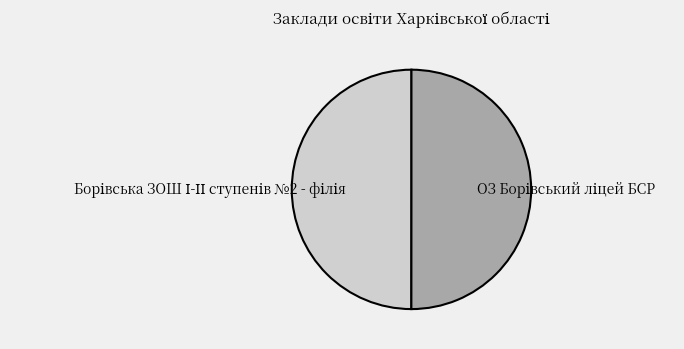

To the nearest percent, what percentage of the pie is ОЗ Борівський ліцей БСР?

50%